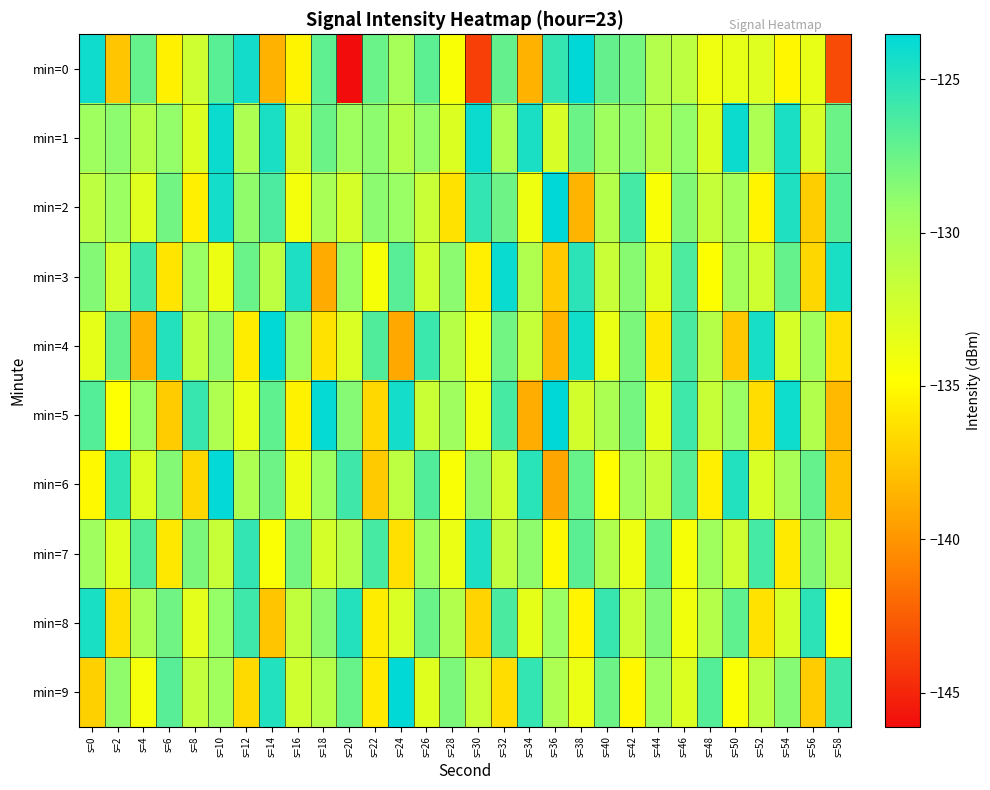

Reading left to right, transcribe all the data shown in this chart.

min=0: s=0=-124.1	s=2=-137.6	s=4=-127.3	s=6=-135.5	s=8=-132.1	s=10=-126.9	s=12=-124.3	s=14=-138.5	s=16=-135.3	s=18=-127.0	s=20=-146.1	s=22=-127.4	s=24=-130.0	s=26=-127.0	s=28=-134.5	s=30=-143.9	s=32=-127.3	s=34=-138.6	s=36=-125.5	s=38=-123.5	s=40=-127.3	s=42=-127.9	s=44=-130.6	s=46=-131.2	s=48=-134.0	s=50=-133.5	s=52=-133.0	s=54=-135.2	s=56=-133.6	s=58=-143.3
min=1: s=0=-129.6	s=2=-128.7	s=4=-130.8	s=6=-129.0	s=8=-132.9	s=10=-124.0	s=12=-130.3	s=14=-124.5	s=16=-132.7	s=18=-127.5	s=20=-129.6	s=22=-128.7	s=24=-130.8	s=26=-129.0	s=28=-132.9	s=30=-124.0	s=32=-130.3	s=34=-124.5	s=36=-132.7	s=38=-127.5	s=40=-129.6	s=42=-128.7	s=44=-130.8	s=46=-129.0	s=48=-132.9	s=50=-124.0	s=52=-130.3	s=54=-124.5	s=56=-132.7	s=58=-127.5
min=2: s=0=-131.2	s=2=-129.4	s=4=-133.1	s=6=-127.8	s=8=-135.6	s=10=-124.3	s=12=-128.9	s=14=-126.4	s=16=-134.2	s=18=-130.1	s=20=-132.5	s=22=-128.7	s=24=-129.3	s=26=-131.8	s=28=-136.2	s=30=-125.4	s=32=-127.6	s=34=-133.9	s=36=-122.8	s=38=-138.4	s=40=-130.7	s=42=-126.1	s=44=-134.5	s=46=-128.3	s=48=-131.6	s=50=-129.8	s=52=-135.3	s=54=-124.7	s=56=-137.2	s=58=-126.9
min=3: s=0=-128.4	s=2=-132.7	s=4=-125.9	s=6=-136.1	s=8=-129.3	s=10=-133.8	s=12=-127.5	s=14=-131.2	s=16=-124.6	s=18=-138.9	s=20=-129.1	s=22=-134.4	s=24=-126.8	s=26=-132.3	s=28=-128.7	s=30=-135.6	s=32=-123.9	s=34=-130.5	s=36=-137.4	s=38=-125.2	s=40=-131.8	s=42=-128.6	s=44=-133.2	s=46=-126.4	s=48=-134.7	s=50=-129.9	s=52=-132.1	s=54=-127.3	s=56=-136.8	s=58=-124.5
min=4: s=0=-133.5	s=2=-127.2	s=4=-138.6	s=6=-124.9	s=8=-131.4	s=10=-128.8	s=12=-135.7	s=14=-123.6	s=16=-129.3	s=18=-136.2	s=20=-132.8	s=22=-126.5	s=24=-139.1	s=26=-125.7	s=28=-130.9	s=30=-134.3	s=32=-127.8	s=34=-131.6	s=36=-138.4	s=38=-124.2	s=40=-133.7	s=42=-128.1	s=44=-135.9	s=46=-126.3	s=48=-130.8	s=50=-137.5	s=52=-124.4	s=54=-132.6	s=56=-129.7	s=58=-136.3
min=5: s=0=-126.7	s=2=-134.8	s=4=-129.2	s=6=-137.3	s=8=-125.6	s=10=-130.4	s=12=-133.6	s=14=-127.1	s=16=-135.4	s=18=-123.8	s=20=-128.5	s=22=-136.7	s=24=-124.3	s=26=-131.9	s=28=-129.6	s=30=-134.1	s=32=-126.2	s=34=-138.8	s=36=-123.5	s=38=-132.4	s=40=-130.2	s=42=-127.9	s=44=-133.4	s=46=-125.8	s=48=-131.7	s=50=-129.3	s=52=-136.5	s=54=-124.1	s=56=-130.6	s=58=-138.2
min=6: s=0=-135.1	s=2=-125.3	s=4=-132.9	s=6=-128.4	s=8=-136.8	s=10=-123.7	s=12=-130.3	s=14=-127.6	s=16=-133.8	s=18=-129.5	s=20=-125.9	s=22=-137.4	s=24=-131.2	s=26=-126.6	s=28=-134.5	s=30=-128.9	s=32=-132.3	s=34=-125.1	s=36=-139.2	s=38=-127.4	s=40=-134.9	s=42=-129.8	s=44=-131.5	s=46=-126.8	s=48=-135.6	s=50=-124.8	s=52=-132.7	s=54=-130.1	s=56=-127.3	s=58=-137.8
min=7: s=0=-129.6	s=2=-133.2	s=4=-126.5	s=6=-135.9	s=8=-128.1	s=10=-131.7	s=12=-125.4	s=14=-134.6	s=16=-127.9	s=18=-132.5	s=20=-130.8	s=22=-126.2	s=24=-136.3	s=26=-129.4	s=28=-133.7	s=30=-124.6	s=32=-131.3	s=34=-128.8	s=36=-135.1	s=38=-126.9	s=40=-130.5	s=42=-133.9	s=44=-127.2	s=46=-134.4	s=48=-129.7	s=50=-132.1	s=52=-126.1	s=54=-135.8	s=56=-128.3	s=58=-131.6
min=8: s=0=-124.5	s=2=-136.4	s=4=-130.2	s=6=-127.7	s=8=-133.3	s=10=-129.1	s=12=-125.8	s=14=-137.6	s=16=-131.4	s=18=-128.6	s=20=-124.9	s=22=-135.7	s=24=-132.8	s=26=-127.5	s=28=-130.6	s=30=-136.9	s=32=-126.3	s=34=-133.5	s=36=-129.2	s=38=-135.3	s=40=-125.6	s=42=-131.9	s=44=-128.4	s=46=-134.1	s=48=-130.7	s=50=-127.1	s=52=-136.2	s=54=-132.6	s=56=-125.2	s=58=-134.8
min=9: s=0=-137.1	s=2=-128.9	s=4=-134.3	s=6=-126.8	s=8=-131.5	s=10=-129.7	s=12=-136.6	s=14=-124.8	s=16=-132.2	s=18=-130.9	s=20=-127.4	s=22=-135.8	s=24=-123.6	s=26=-133.1	s=28=-128.2	s=30=-131.8	s=32=-136.5	s=34=-125.4	s=36=-130.3	s=38=-133.7	s=40=-127.6	s=42=-135.2	s=44=-129.5	s=46=-132.9	s=48=-126.7	s=50=-134.6	s=52=-131.2	s=54=-128.5	s=56=-137.3	s=58=-125.9